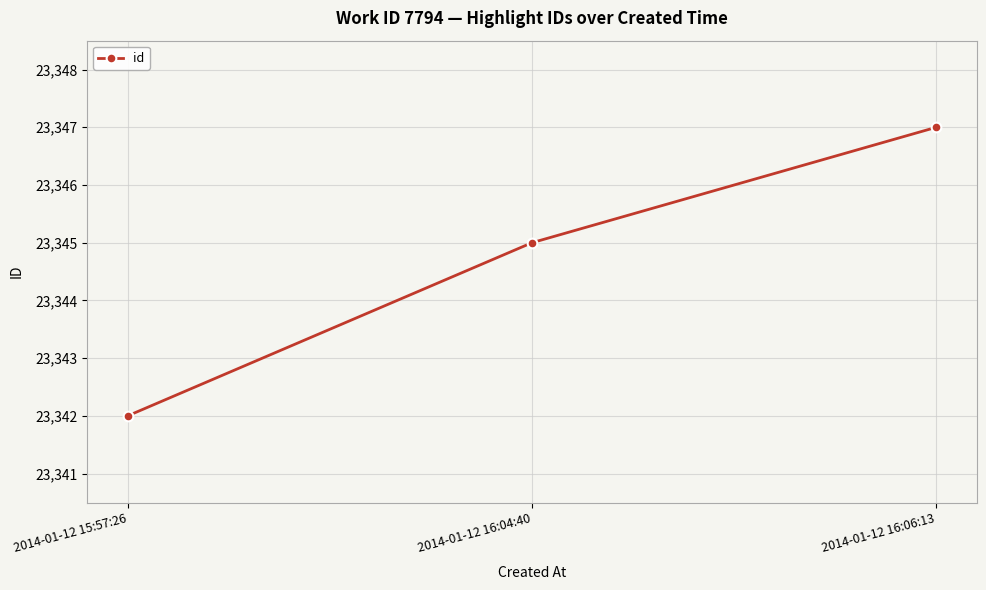

How many data points does each series have?

3